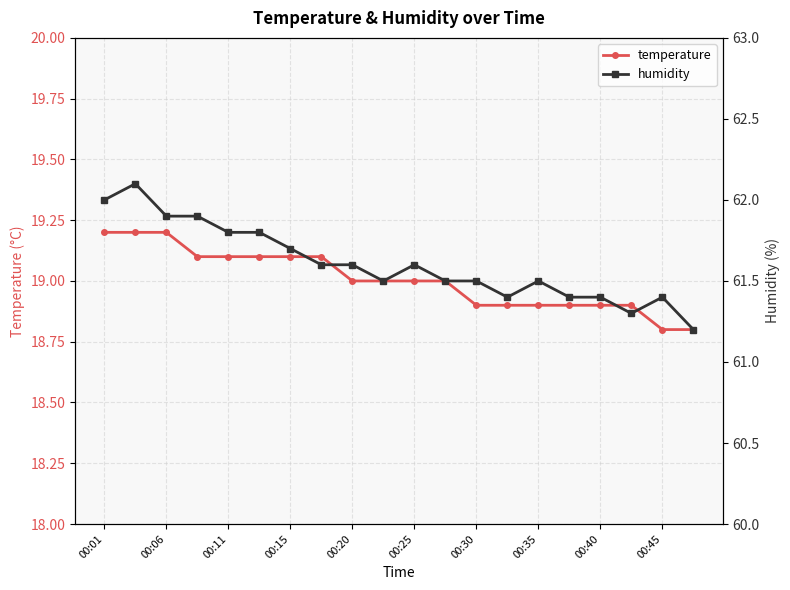

What is the difference between the highest and lowest values at 19?

42.4